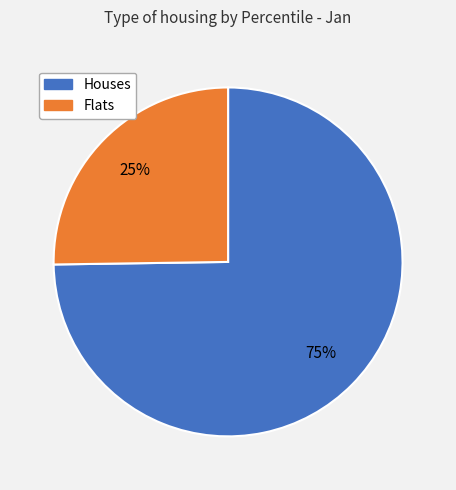

To the nearest percent, what is the average slice percentage?

50%